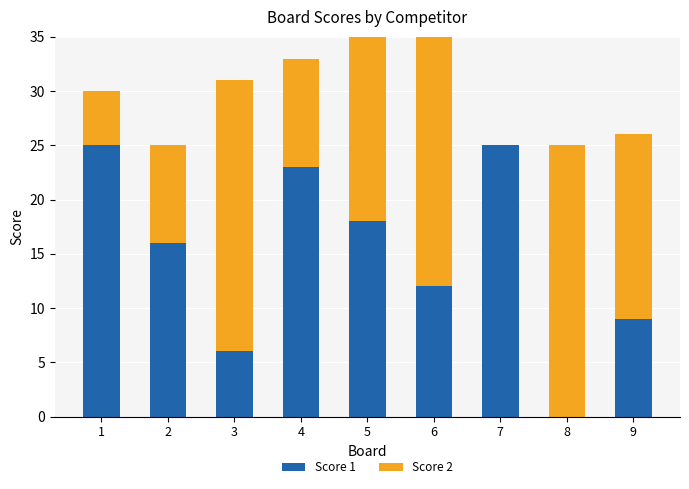

What value does the Score 1 series have at 7, to the nearest 10?

20